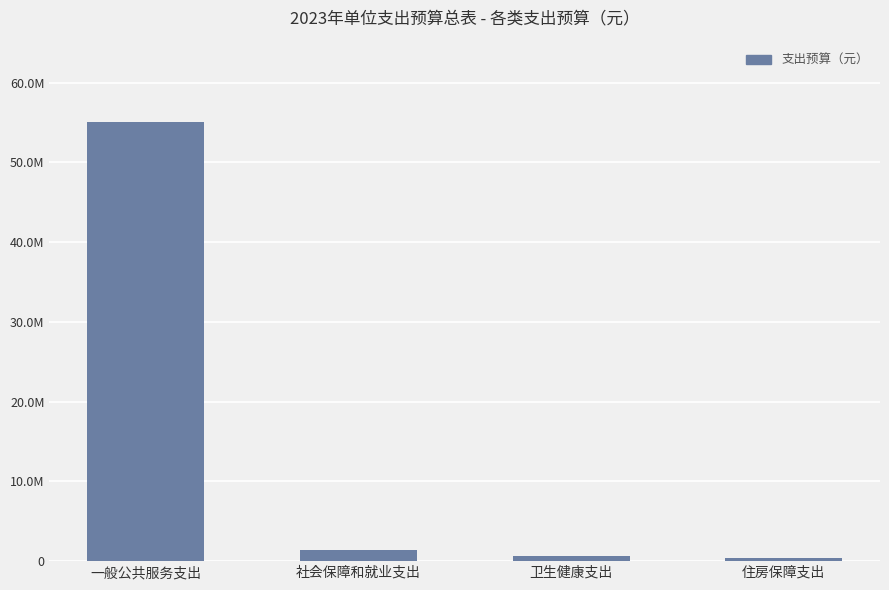

What is the difference between the maximum and minimum values?

54716537.0